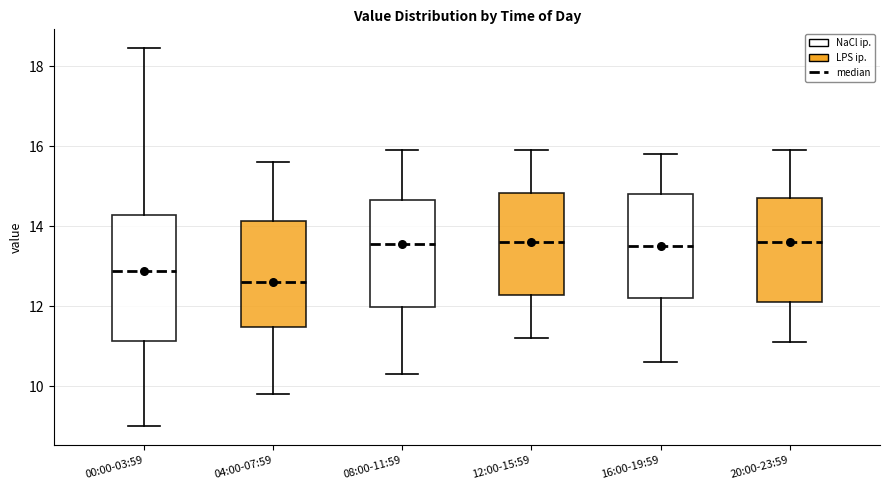

Reading left to right, transcribe this box plot: for each box, give where its median line is, the range the box spans, and where its two whiskers end, as read against the y-axis. The values are not printed on the chart, so give them approximately, as read against the axis.

00:00-03:59: median 12.8, box 11.2 to 14.2, whiskers 9.0 to 18.4
04:00-07:59: median 12.6, box 11.4 to 14.2, whiskers 9.8 to 15.6
08:00-11:59: median 13.6, box 12.0 to 14.6, whiskers 10.4 to 16.0
12:00-15:59: median 13.6, box 12.2 to 14.8, whiskers 11.2 to 16.0
16:00-19:59: median 13.6, box 12.2 to 14.8, whiskers 10.6 to 15.8
20:00-23:59: median 13.6, box 12.2 to 14.8, whiskers 11.2 to 16.0